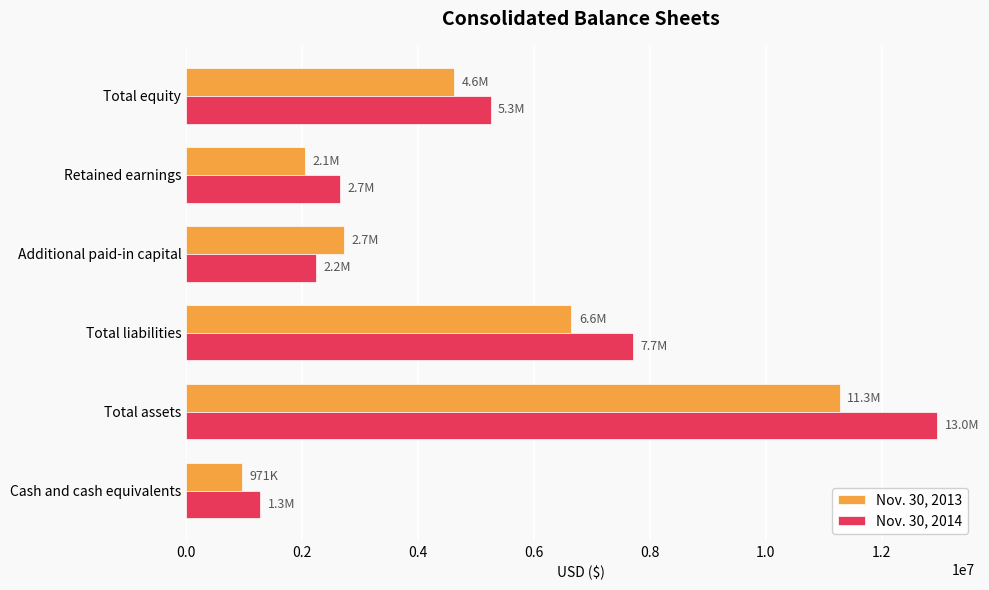

List the series in order of their peak value, lowest first.

Nov. 30, 2013, Nov. 30, 2014